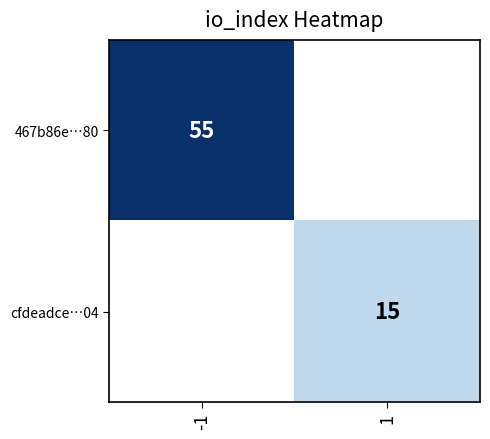

True or false: cfdeadce…04 has a value of 25 at 1.

False